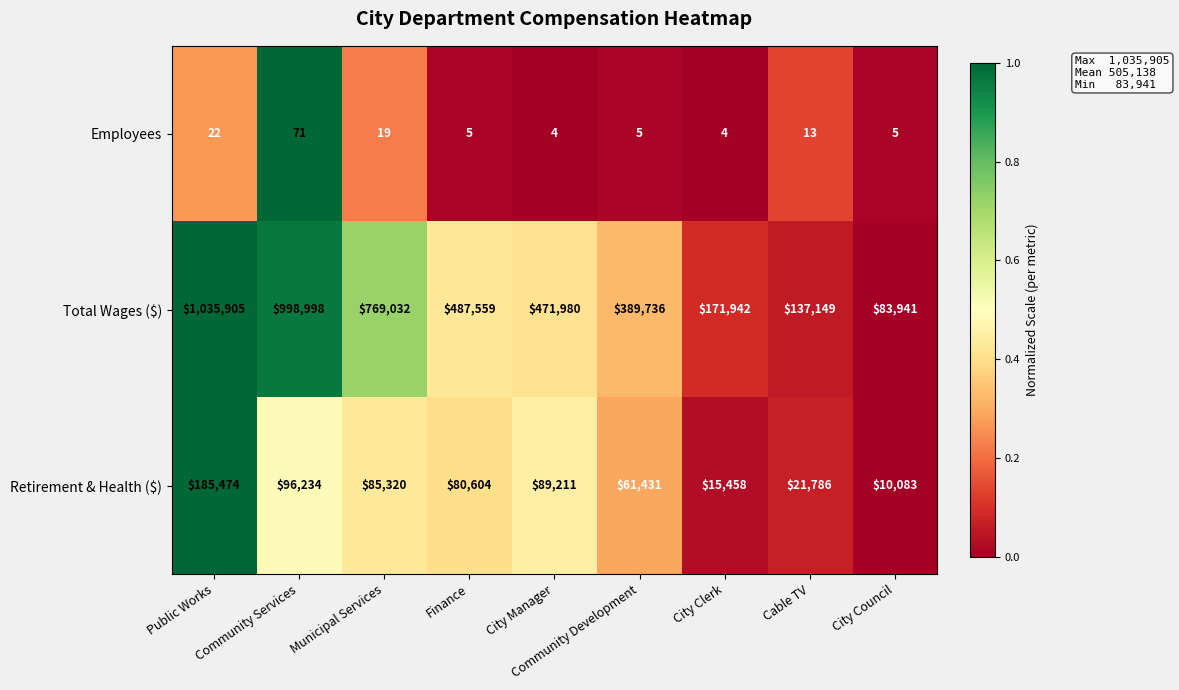

True or false: Retirement & Health ($) has a value of 37076 at Municipal Services.

False